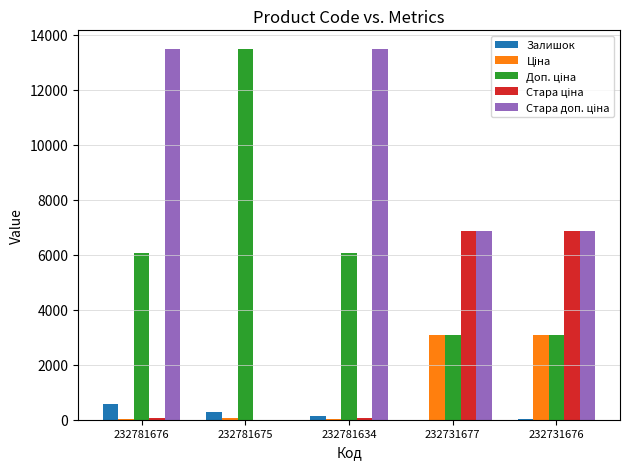

The Залишок series shows 277.0 at 232781675. True or false?

True